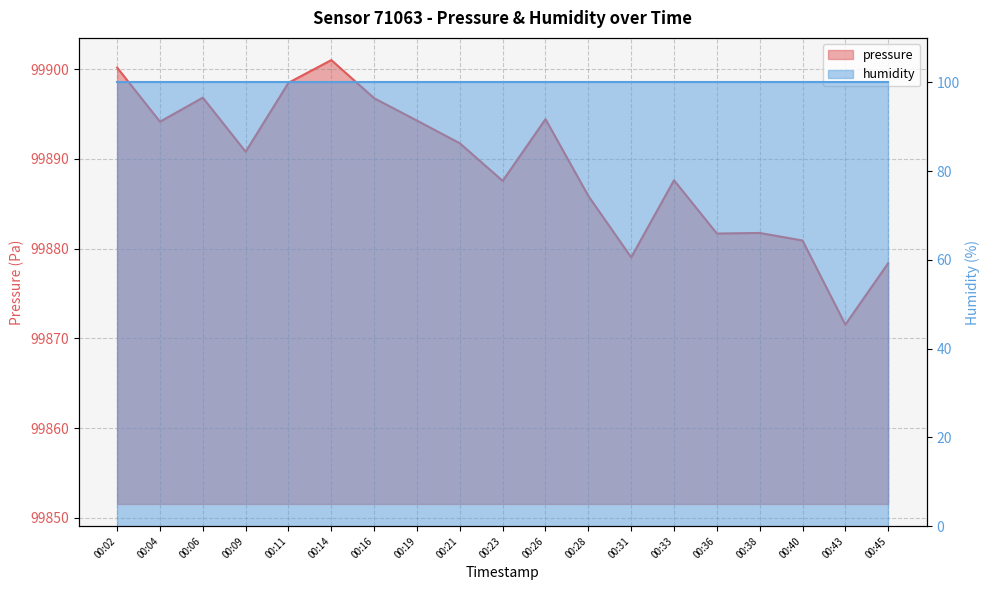

What is the value of the 9th point from the left?

99891.8